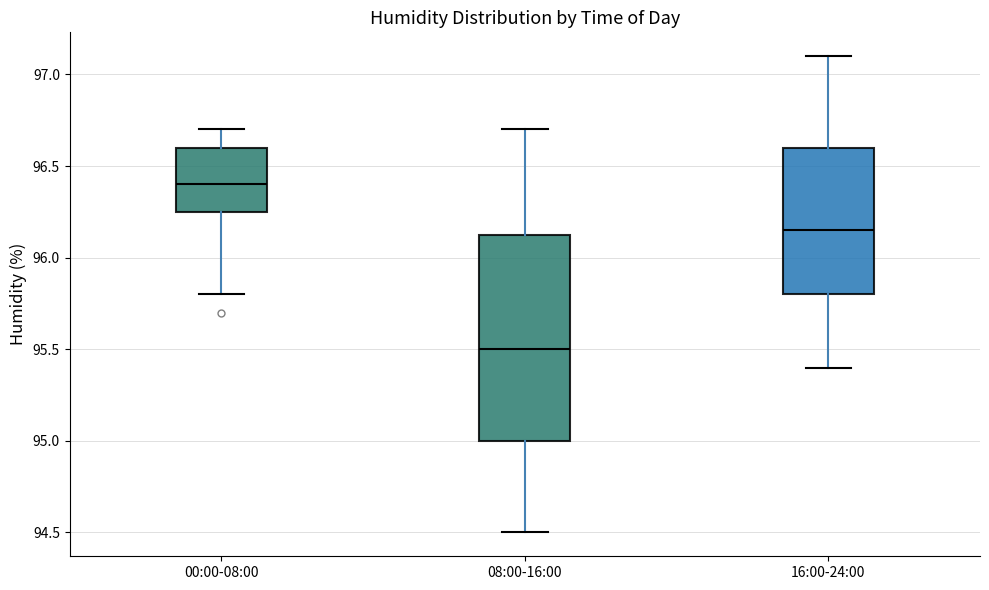

Where does the upper whisker of the box for 08:00-16:00 end on the y-axis? The values are not printed on the chart, so give them approximately, as read against the axis.

96.70